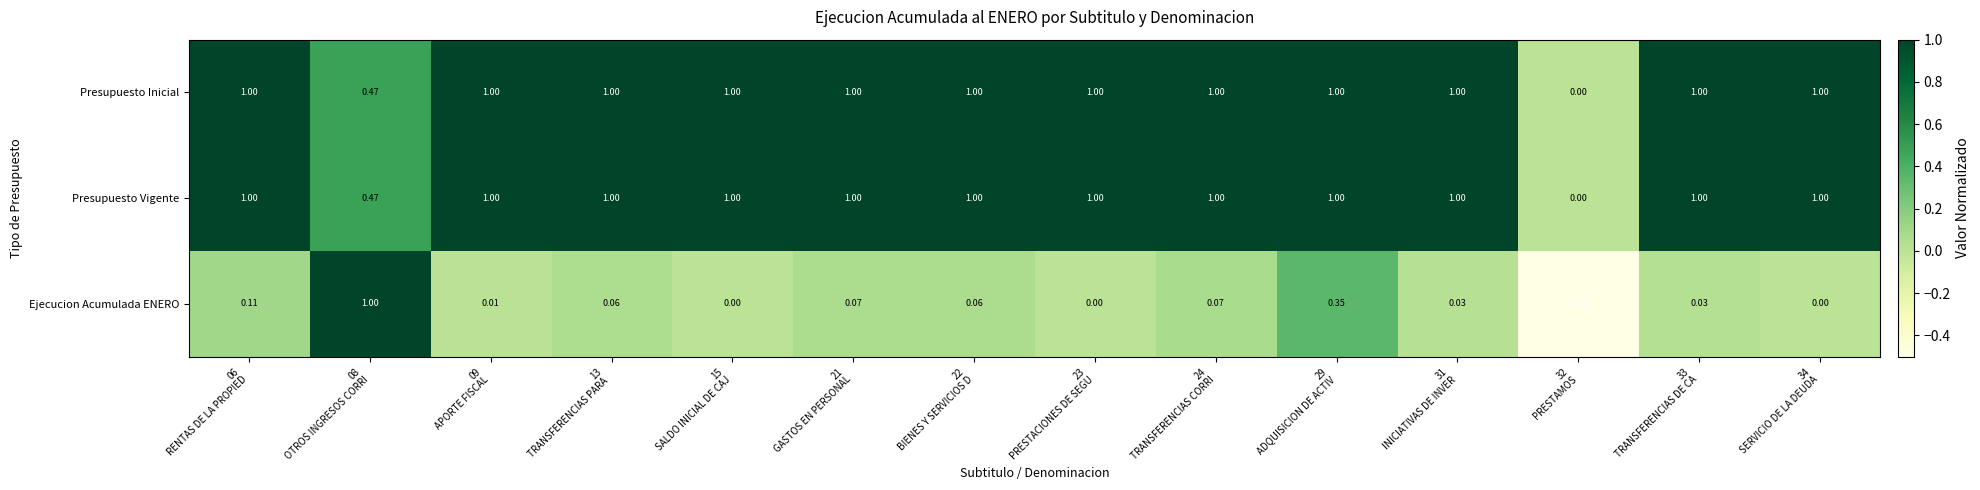

What is the total value across all series at 06
RENTAS DE LA PROPIED?

2.1